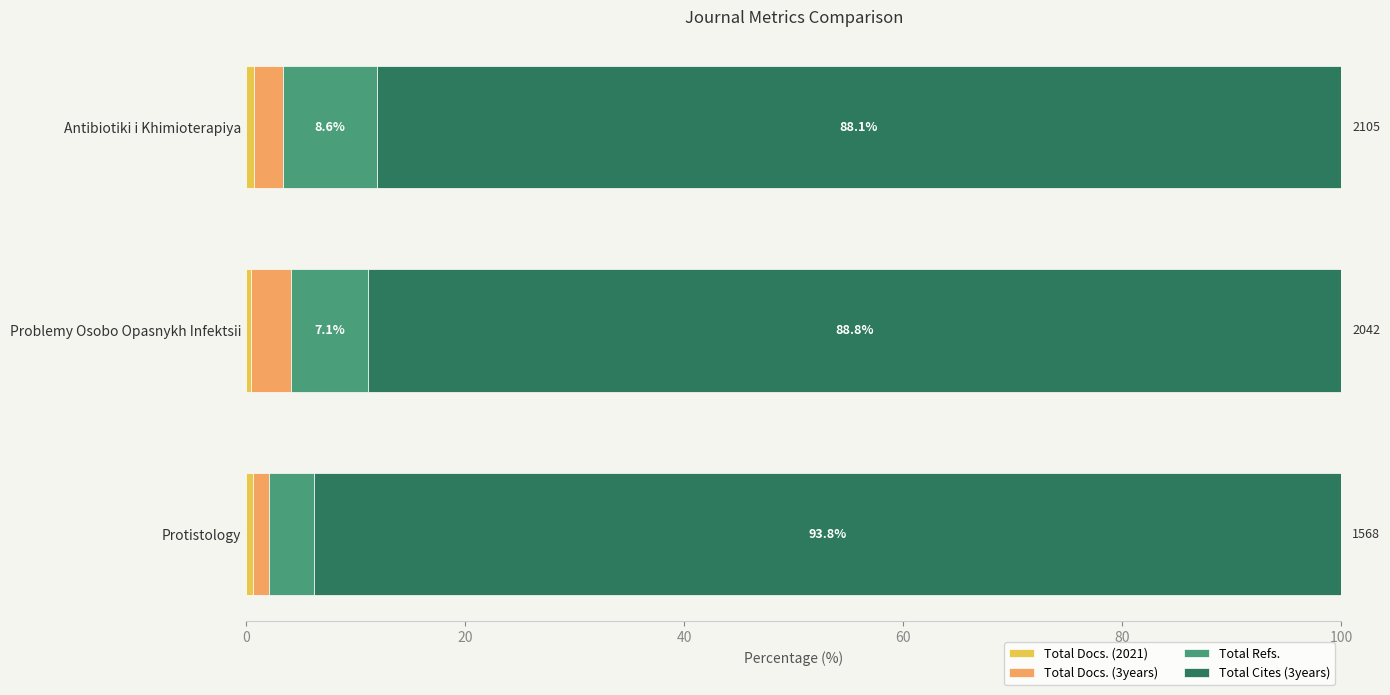

What is the total value across all series at Antibiotiki i Khimioterapiya?

100.0